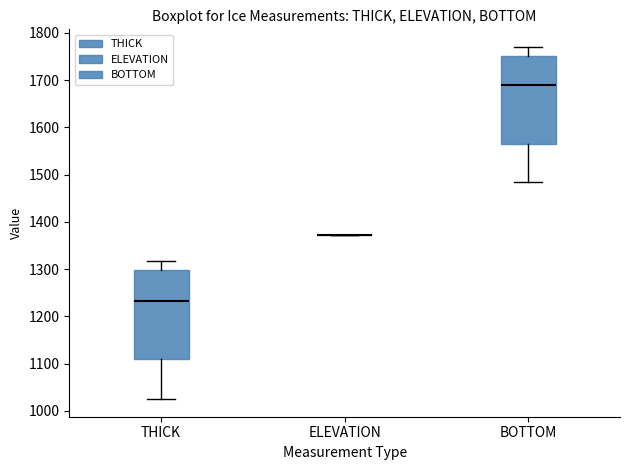

Reading left to right, transcribe this box plot: for each box, give where its median line is, the range the box spans, and where its two whiskers end, as read against the y-axis. The values are not printed on the chart, so give them approximately, as read against the axis.

THICK: median 1230, box 1110 to 1300, whiskers 1030 to 1320
ELEVATION: box collapsed to a line at 1370, whiskers 1370 to 1370
BOTTOM: median 1690, box 1570 to 1750, whiskers 1480 to 1770